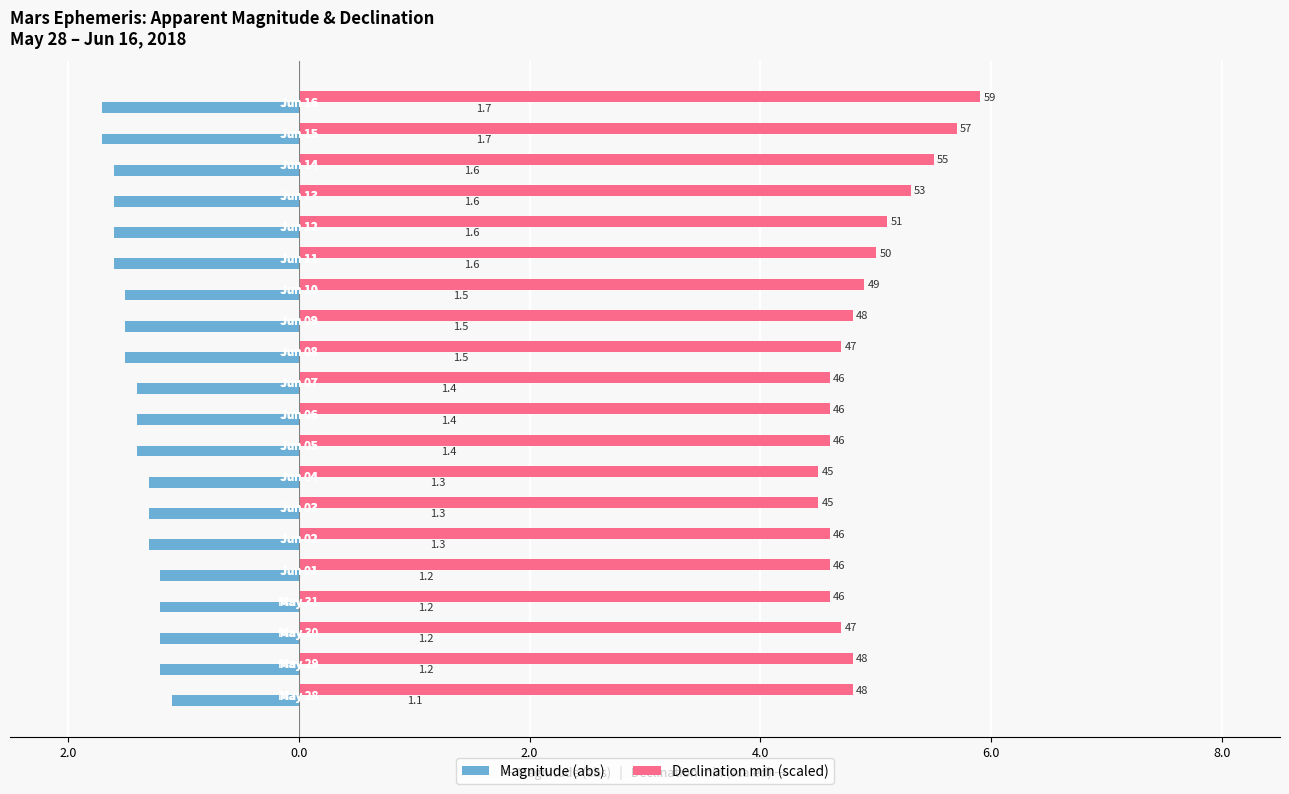

What are all the series names shown in the legend?

Magnitude (abs), Declination min (scaled)